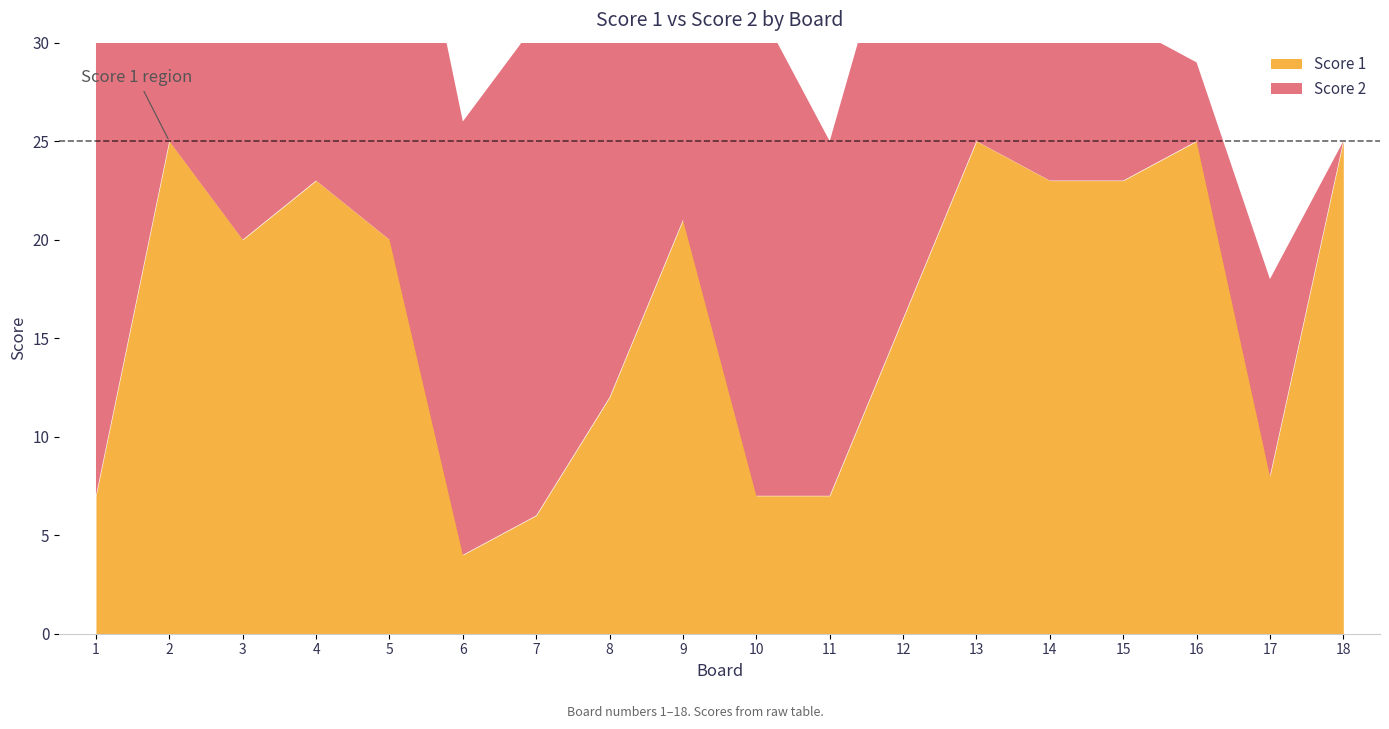

How many intersections are there between Score 1 and Score 2?

7